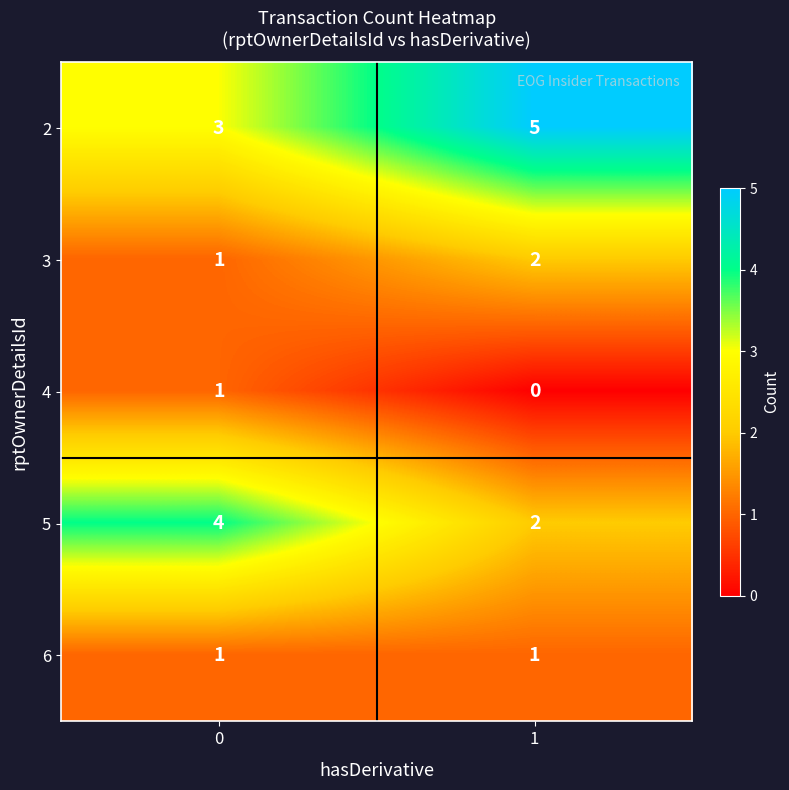

List the labels in order of 5 value, smallest first.

1, 0